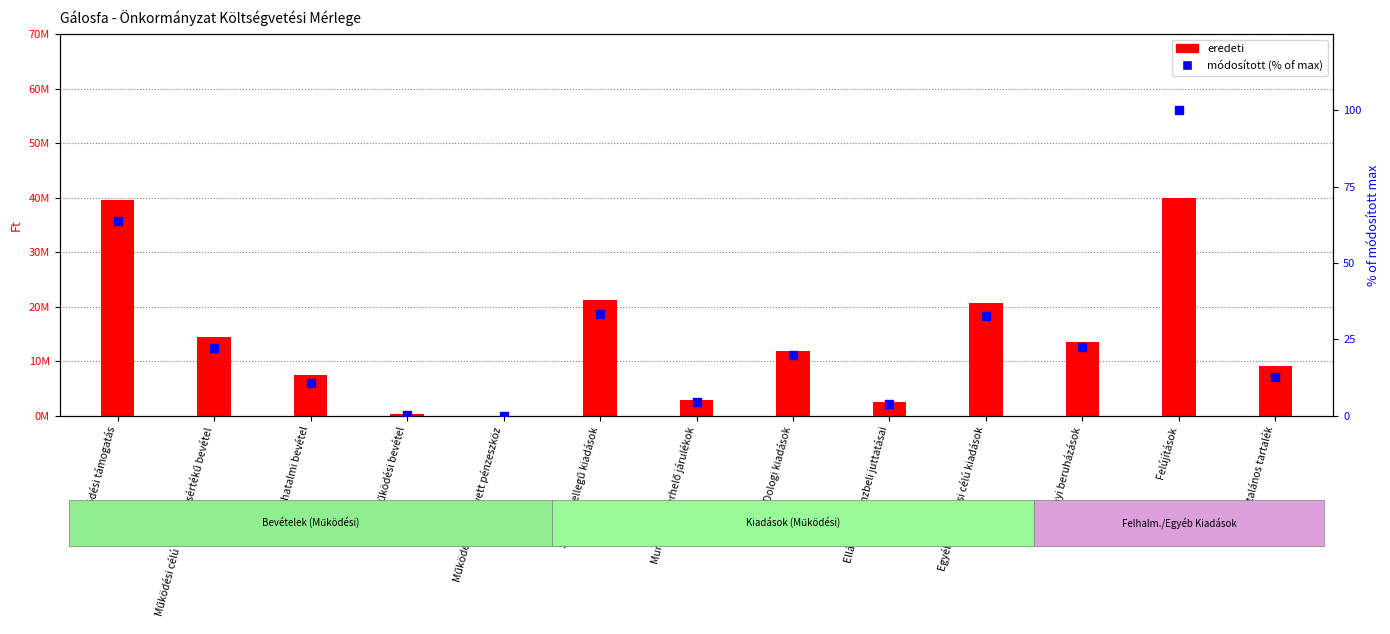

Which series reaches the minimum Y coordinate?

eredeti (Ft)